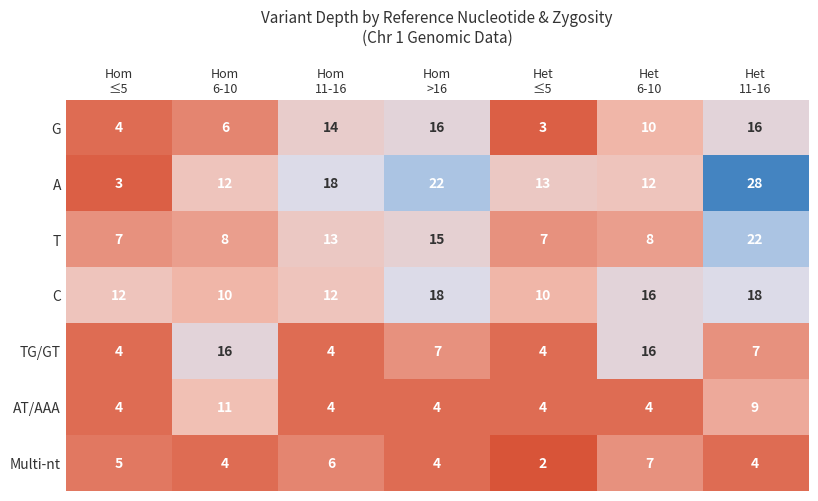

How many data points does each series have?

7